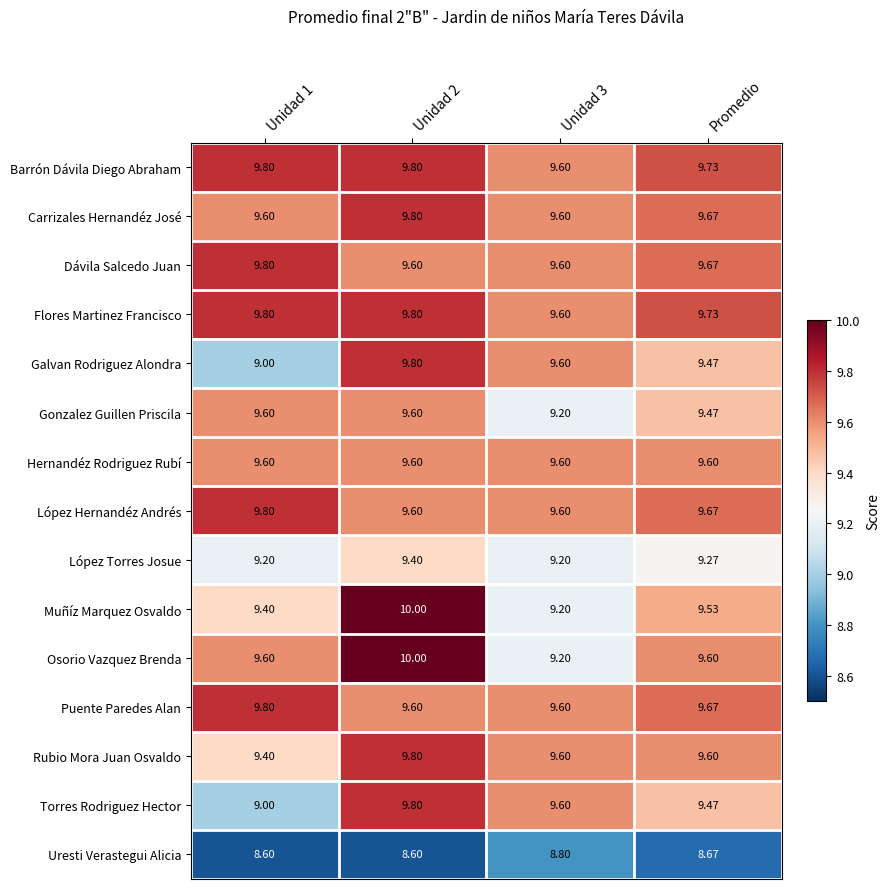

Is the value of Puente Paredes Alan at Unidad 3 greater than the value of Galvan Rodriguez Alondra at Unidad 1?

Yes